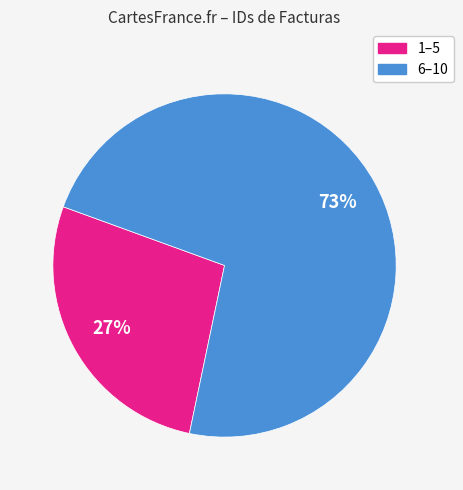

Does any single category account for the majority?

Yes